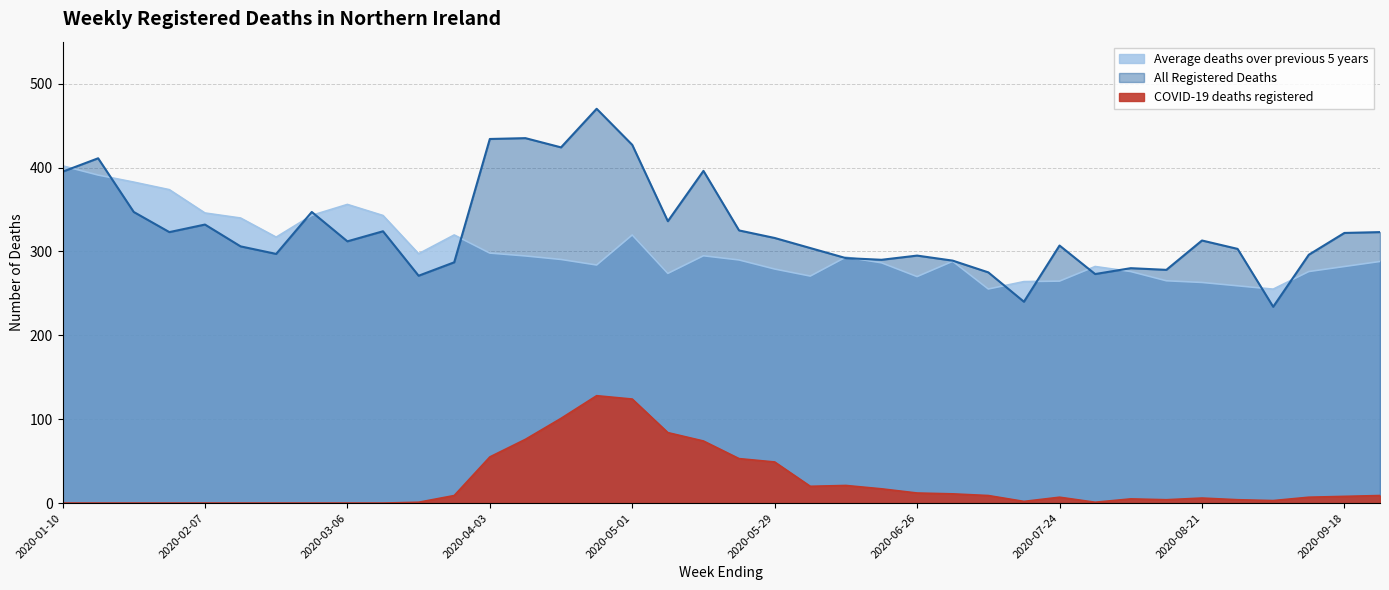

True or false: COVID-19 deaths registered and Average deaths over previous 5 years cross at least once.

False